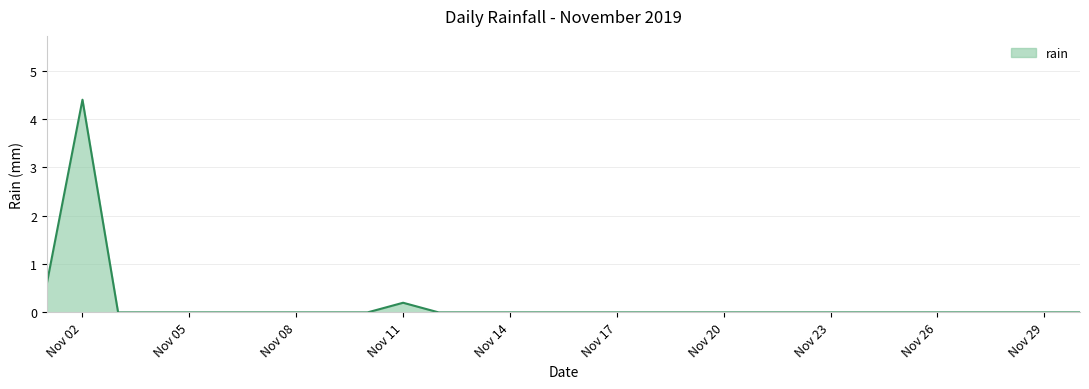

What is the maximum value shown in the chart?

4.4